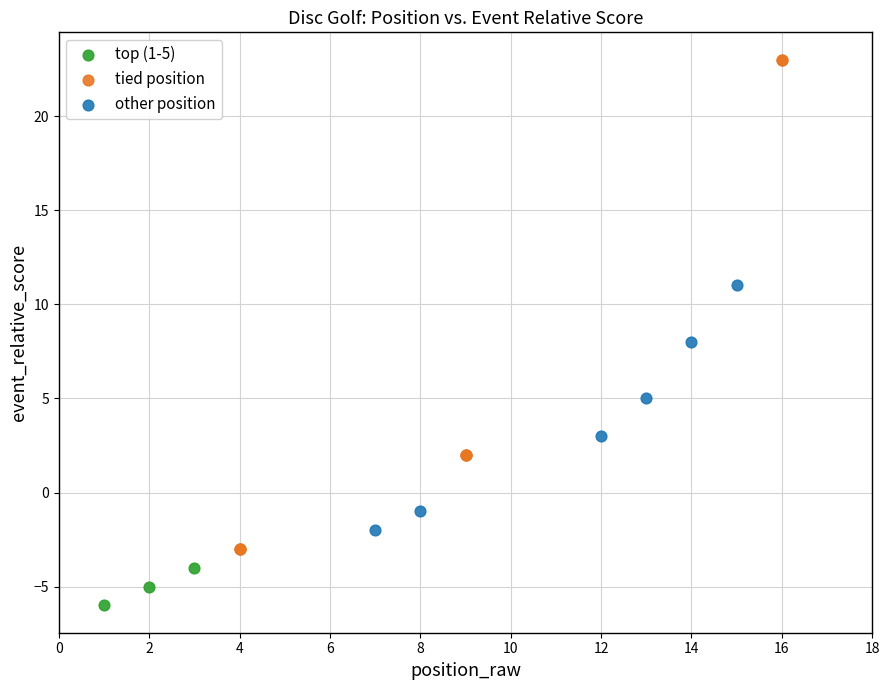

Which series contains the highest Y value?

tied position